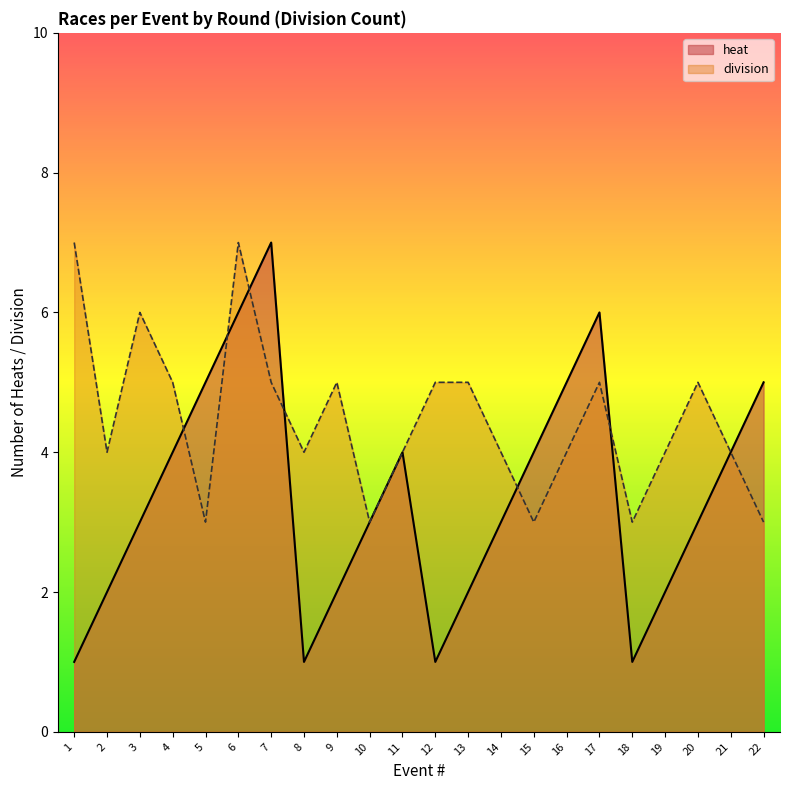

Reading left to right, transcribe all the data shown in this chart.

heat: 1	2	3	4	5	6	7	1	2	3	4	1	2	3	4	5	6	1	2	3	4	5
division_count: 7	4	6	5	3	7	5	4	5	3	4	5	5	4	3	4	5	3	4	5	4	3